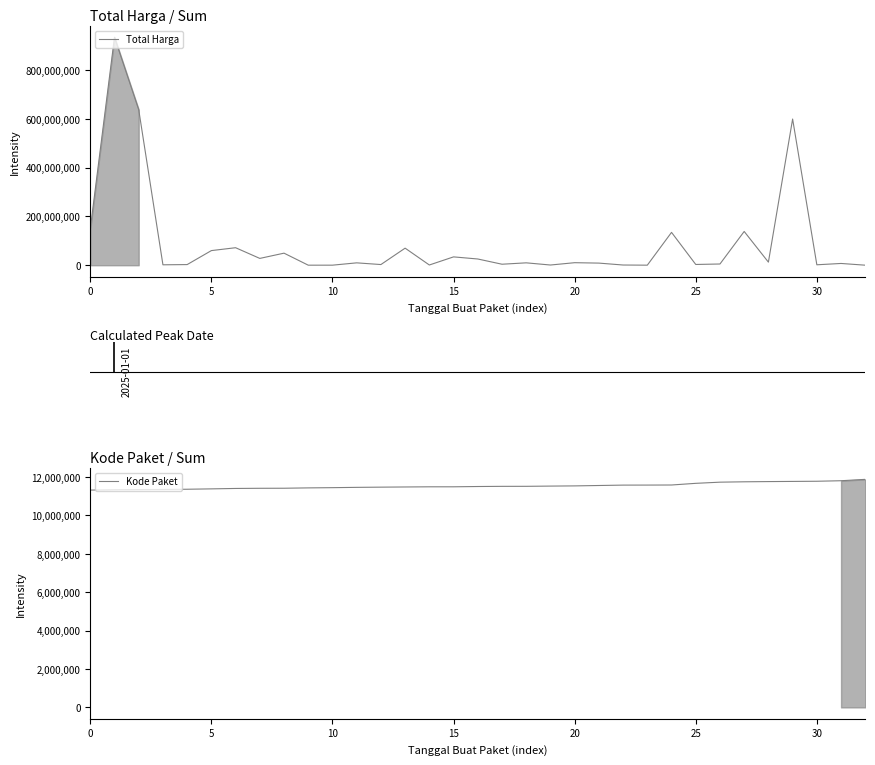

What is the sum of the Total Harga values at 31 and 17?

11488405